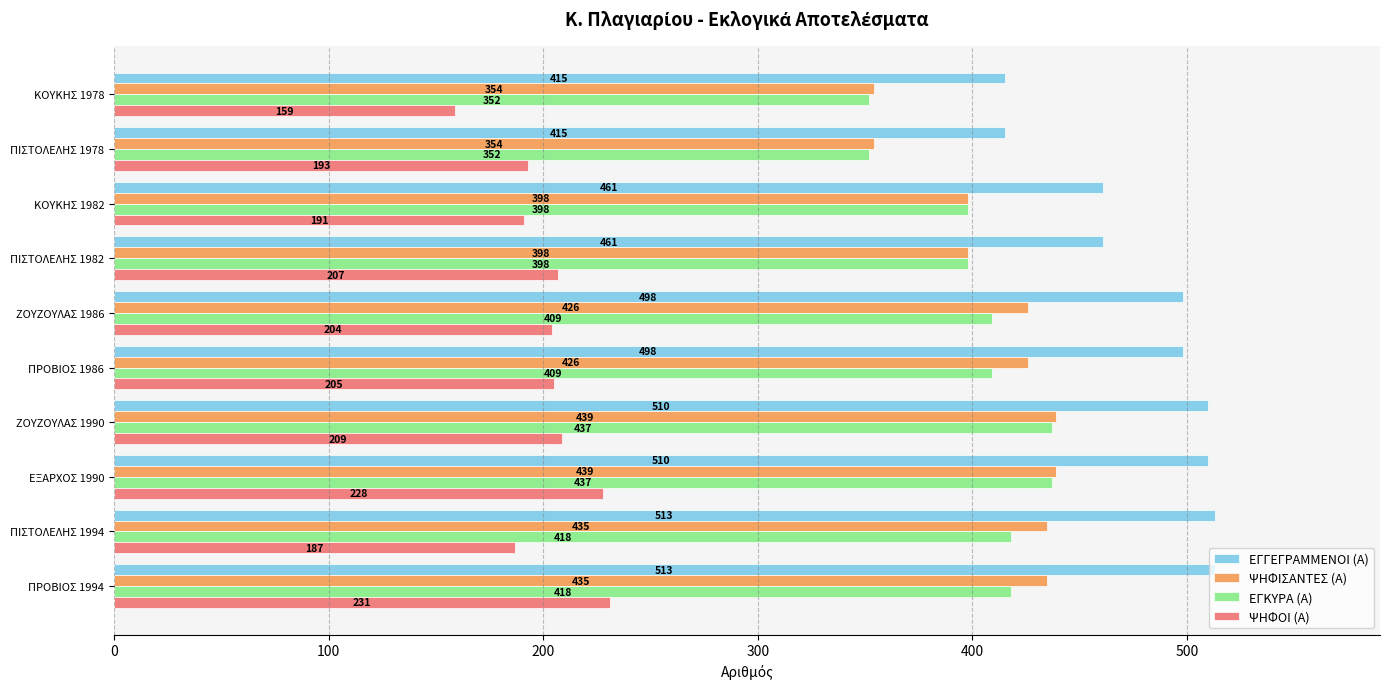

How many values in the ΨΗΦΙΣΑΝΤΕΣ (Α) series are below 426?

4